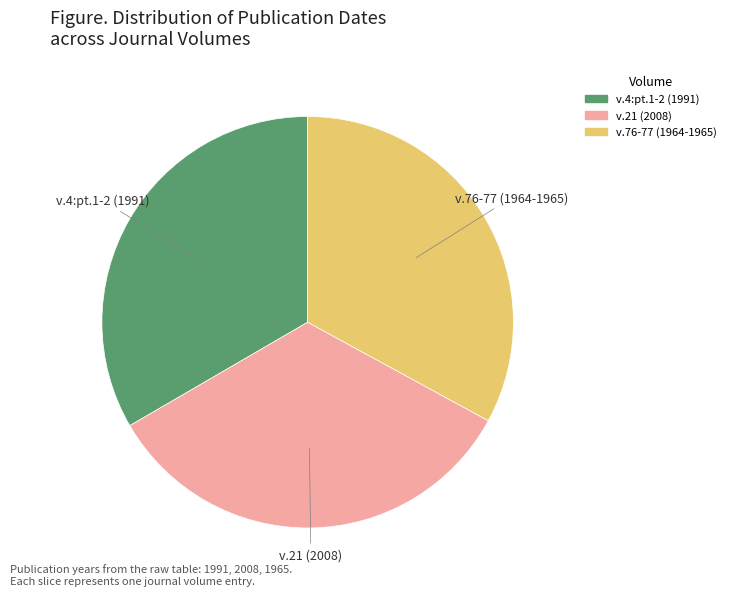

Do v.4:pt.1-2 (1991) and v.21 (2008) together represent more than half of the pie?

Yes